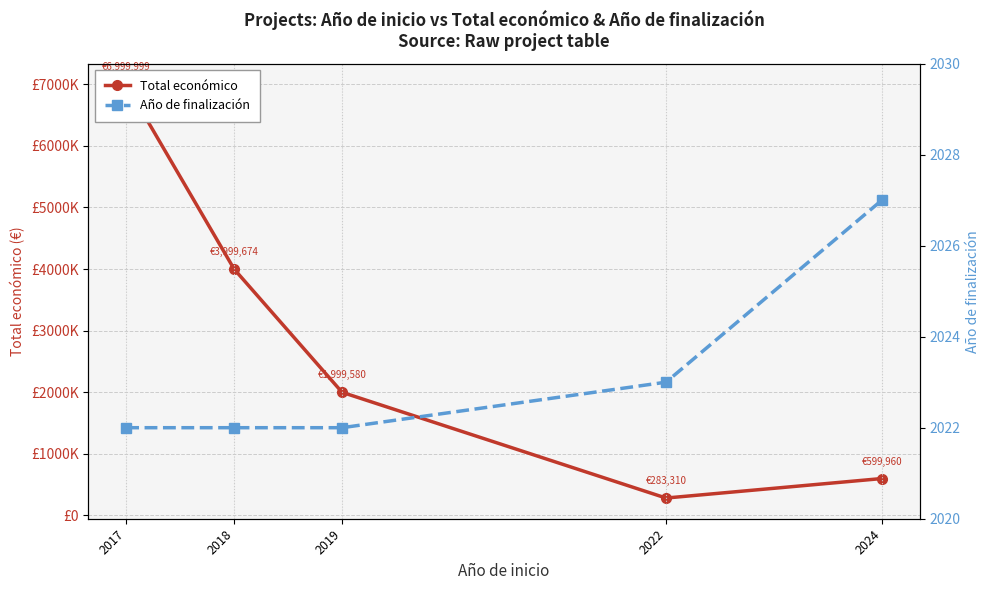

How many values in the Total económico series exceed 1999580?

2